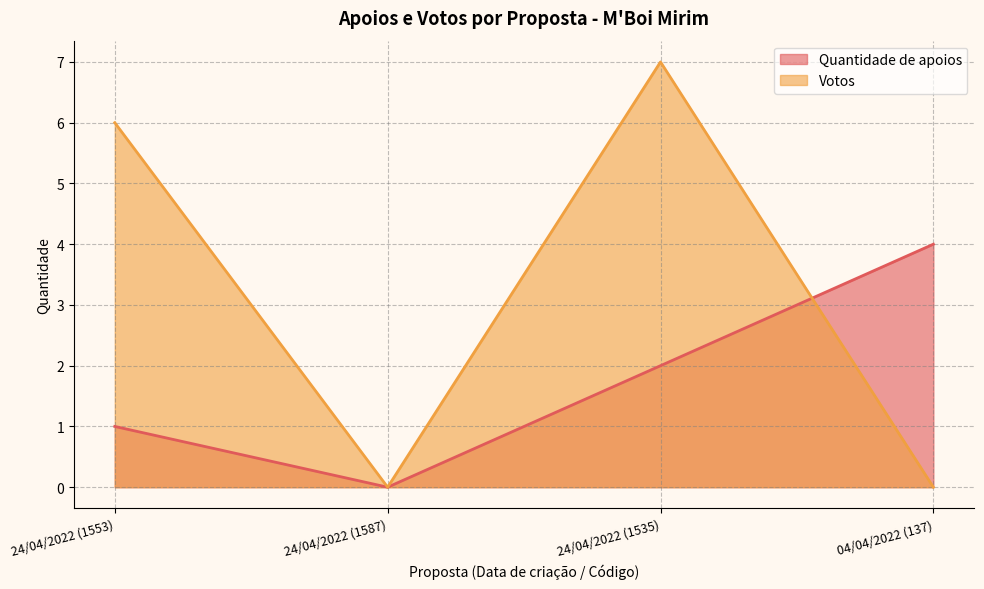

How many values in the Votos series are below 6?

2